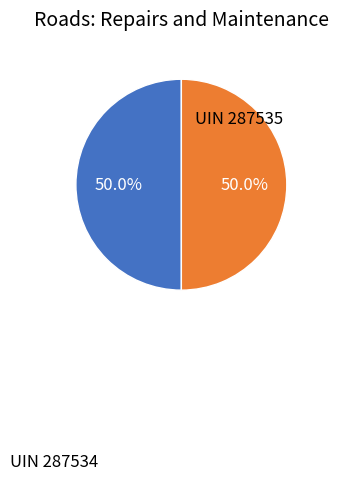

Approximately how many times larger is the value at UIN 287534 compared to UIN 287535?

1.0